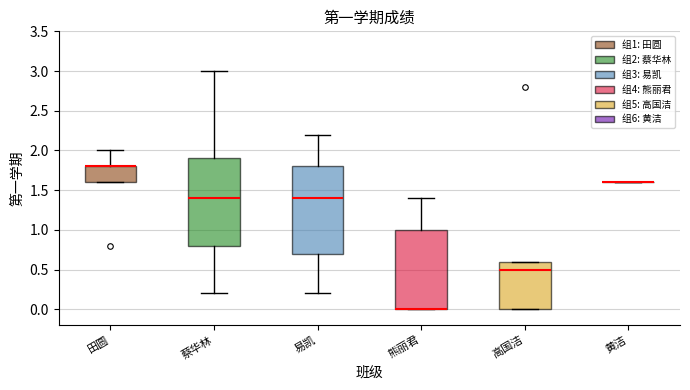

Reading left to right, transcribe this box plot: for each box, give where its median line is, the range the box spans, and where its two whiskers end, as read against the y-axis. The values are not printed on the chart, so give them approximately, as read against the axis.

田圆: median 1.8 (drawn on the box's upper edge), box 1.6 to 1.8, whiskers 1.6 to 2.0
蔡华林: median 1.4, box 0.8 to 1.9, whiskers 0.2 to 3.0
易凯: median 1.4, box 0.7 to 1.8, whiskers 0.2 to 2.2
熊丽君: median 0.0 (drawn on the box's lower edge), box 0.0 to 1.0, whiskers 0.0 to 1.4
高国洁: median 0.5, box 0.0 to 0.6, whiskers 0.0 to 0.6
黄洁: box collapsed to a line at 1.6, whiskers 1.6 to 1.6